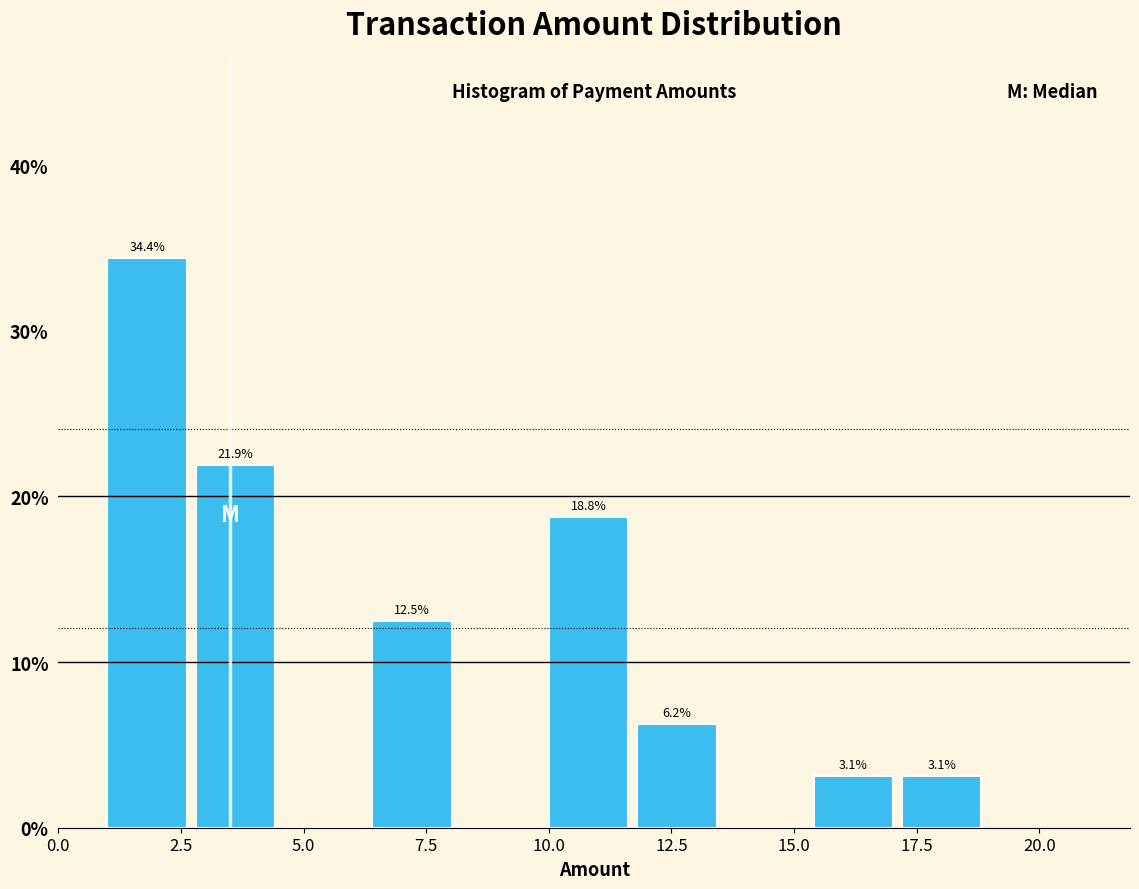

Around what value on the x-axis is the tallest bar? Give the approximate position of its centre, as read against the axis.

2.0